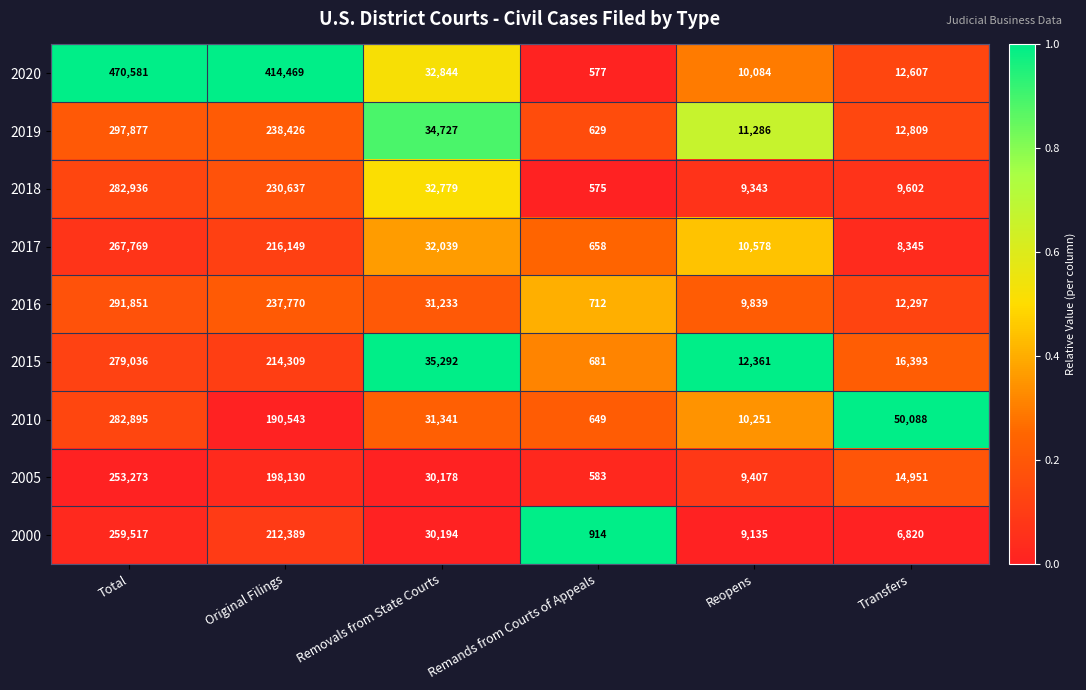

What is the total value across all series at Remands from Courts of Appeals?

5978